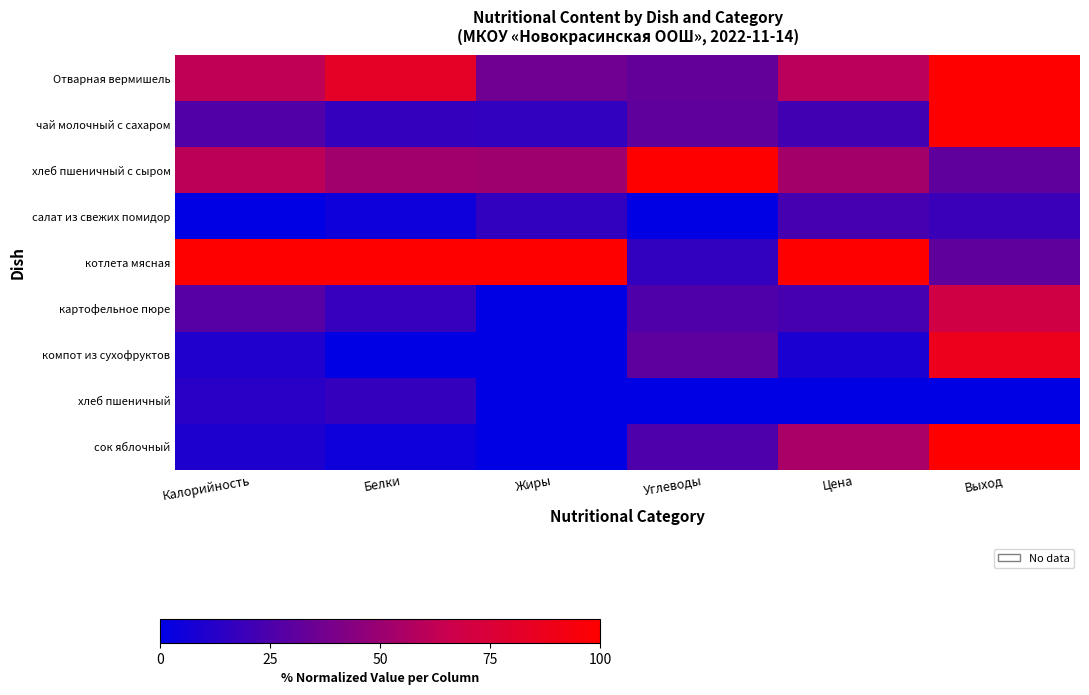

What is the difference between the highest and lowest values at Жиры?

100.0